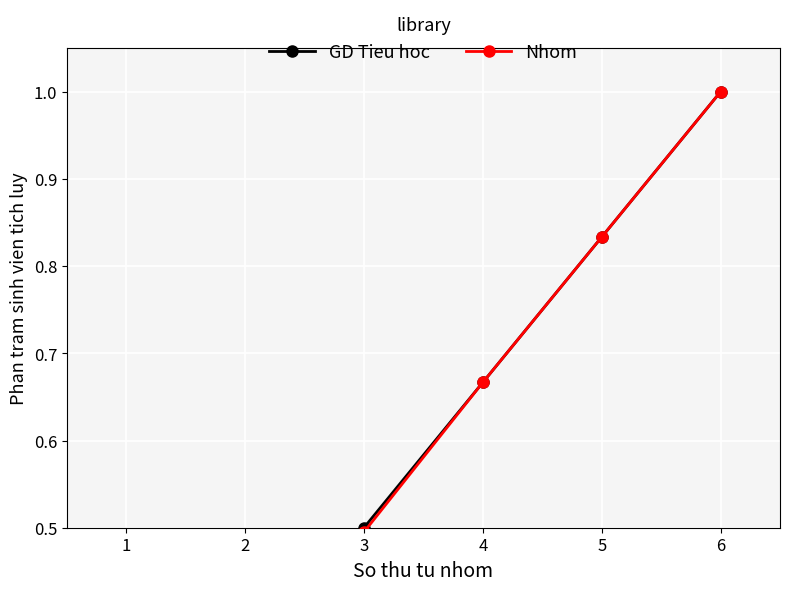

Read the Nhom value at 4.

0.7